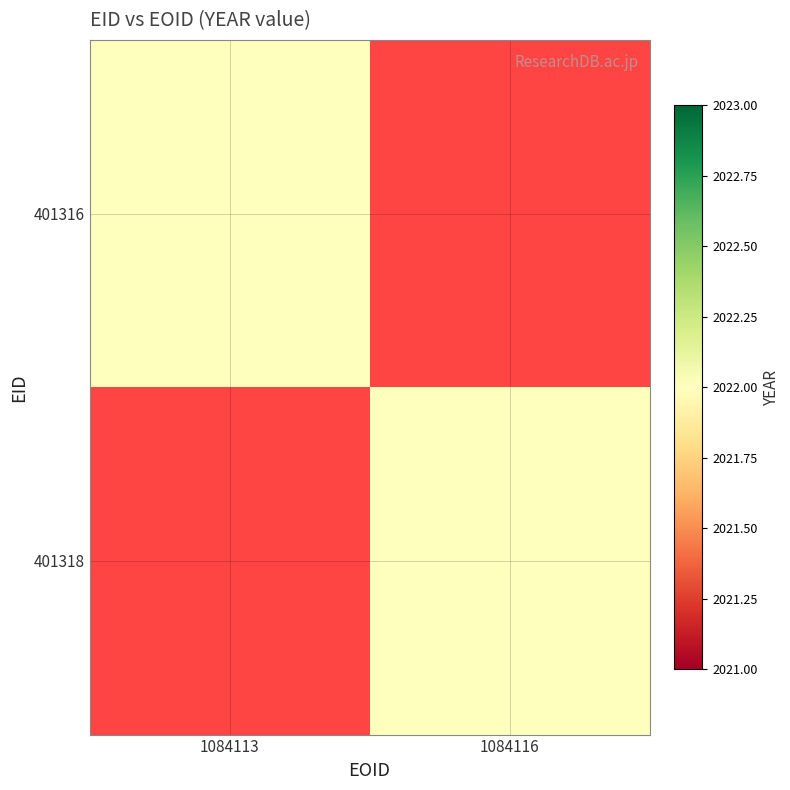

Which series changed the most between 1084113 and 1084116?

401316